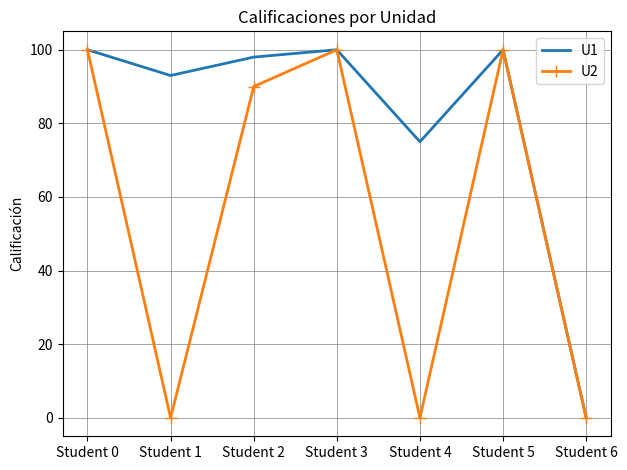

Which series has the largest total across all categories?

U1